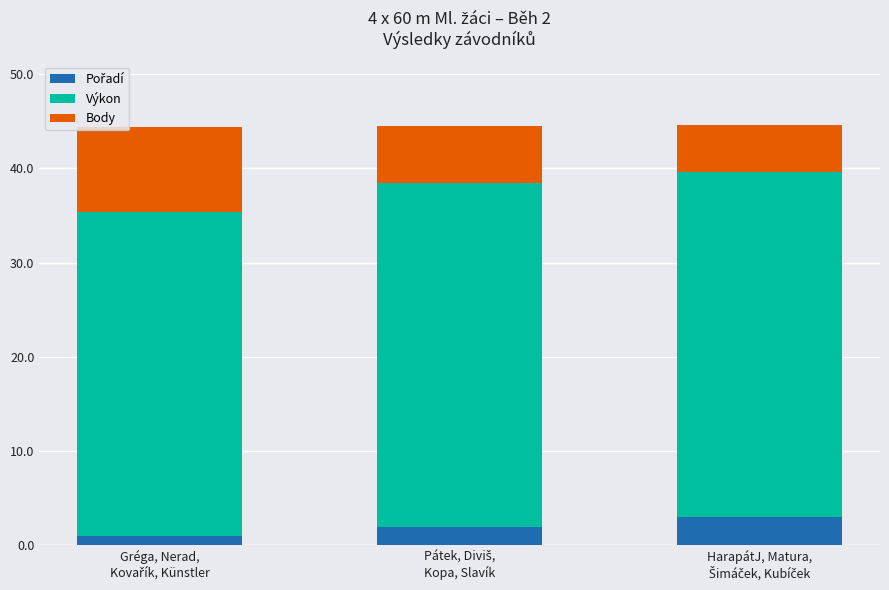

What is the difference between the Pořadí values at Pátek, Diviš,
Kopa, Slavík and Gréga, Nerad,
Kovařík, Künstler?

1.0